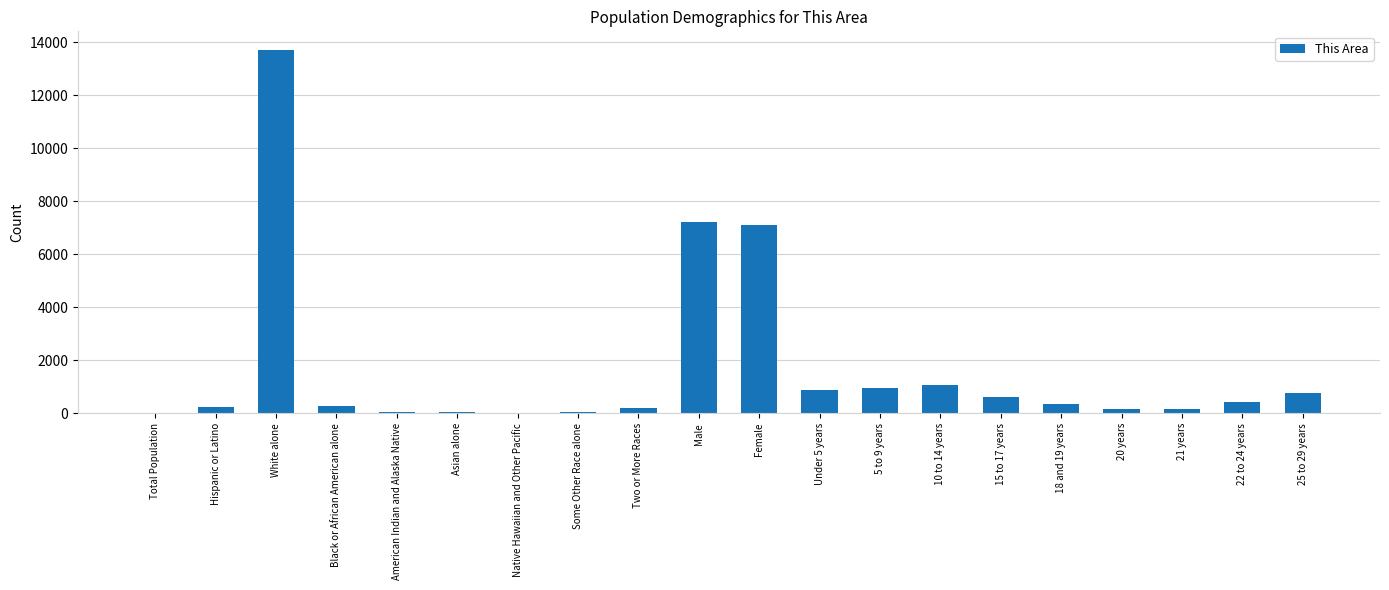

True or false: the data shows 7234 at Male.

True